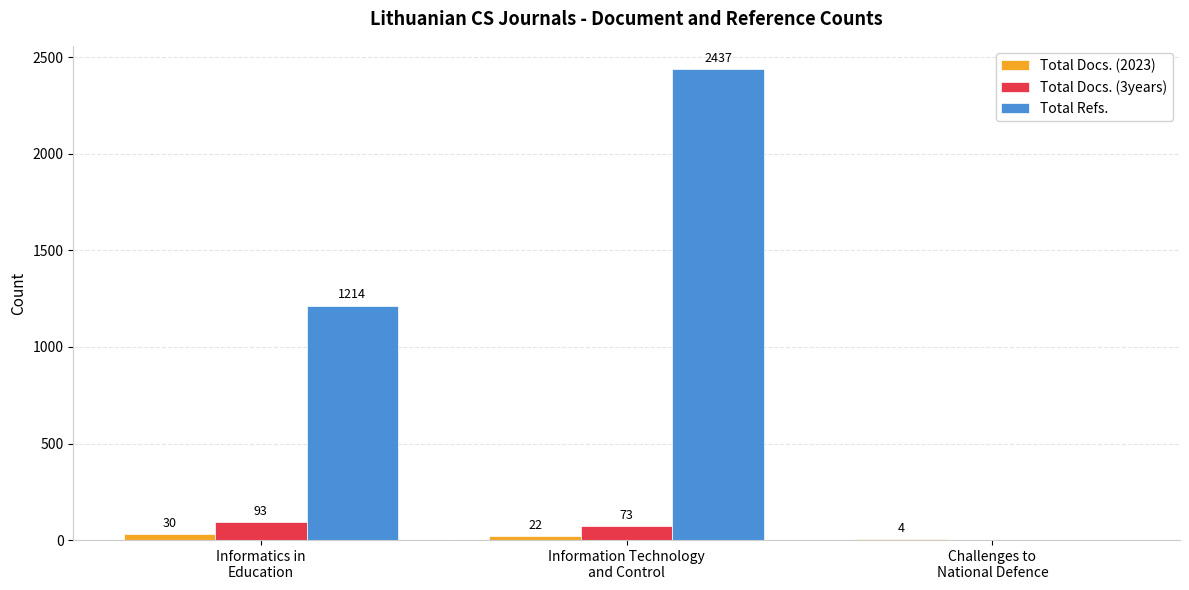

What is the sum of all Total Docs. (3years) values?

166